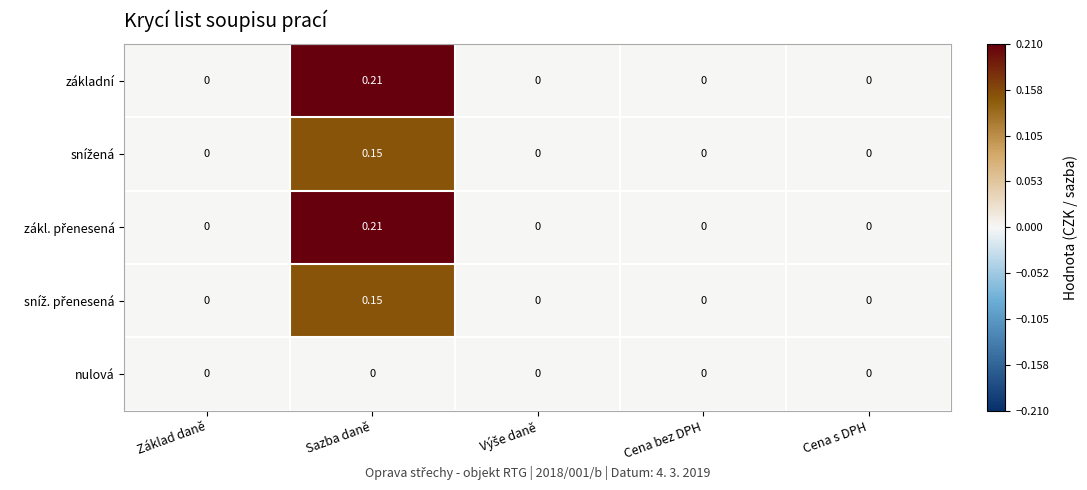

At which category is the sum across all series the highest?

Sazba daně